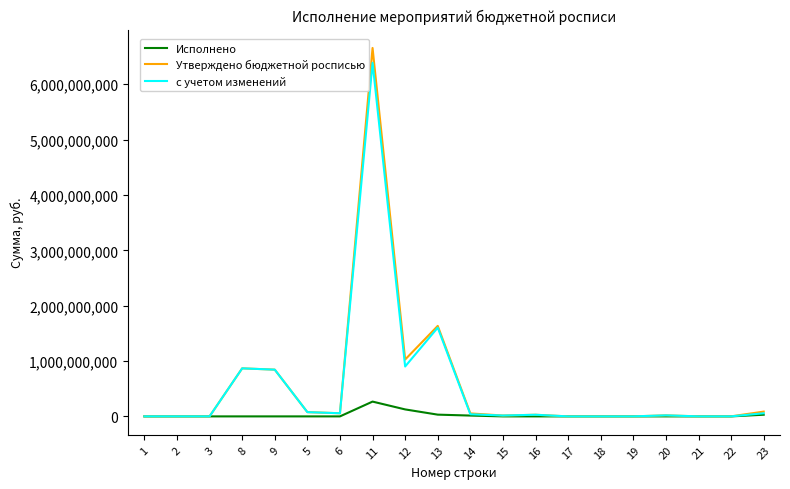

How many lines are shown in the chart?

3